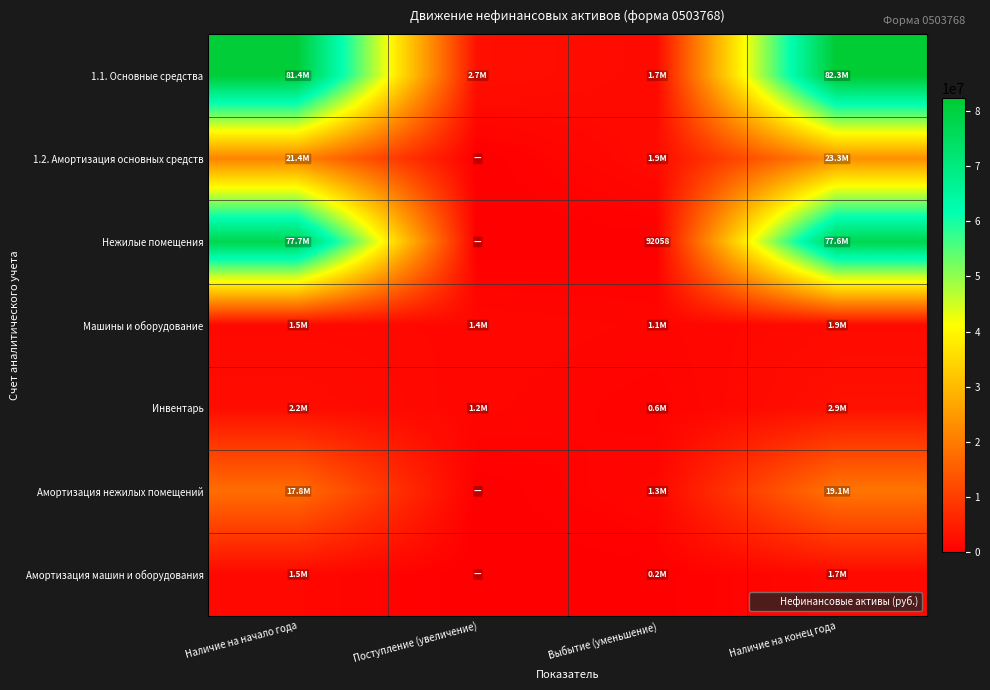

What is the difference between the maximum and minimum values in the 1.1. Основные средства series?

80602470.2